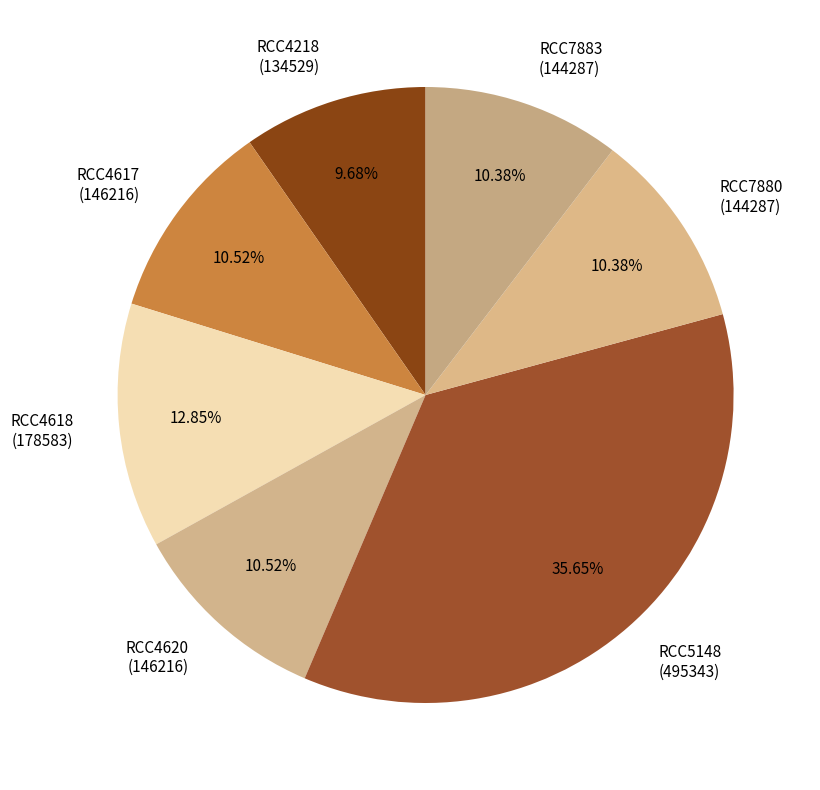

What is the ratio of the value at RCC5148 (495343) to the value at RCC7883 (144287)?

3.4